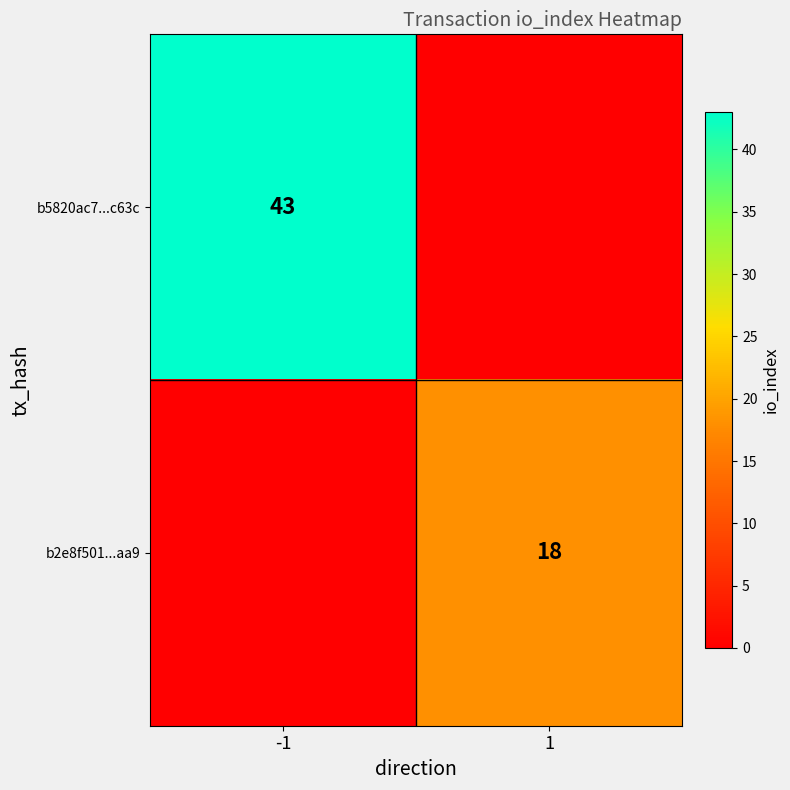

At how many categories does at least one series exceed 23?

1